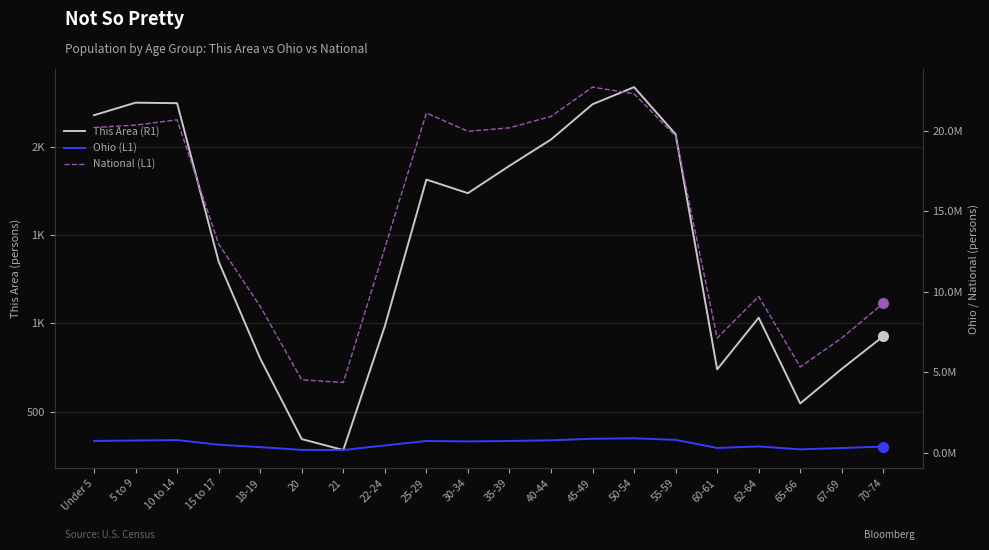

What is the minimum value shown in the chart?

282